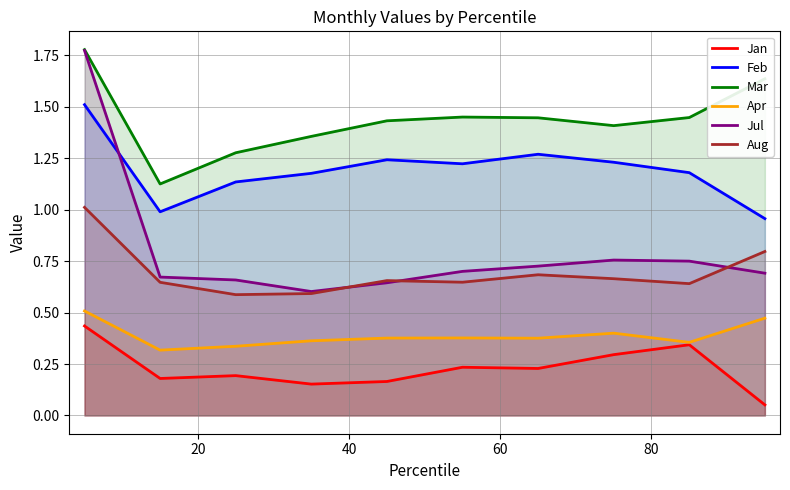

Which series has the largest range (max minus min)?

Jul